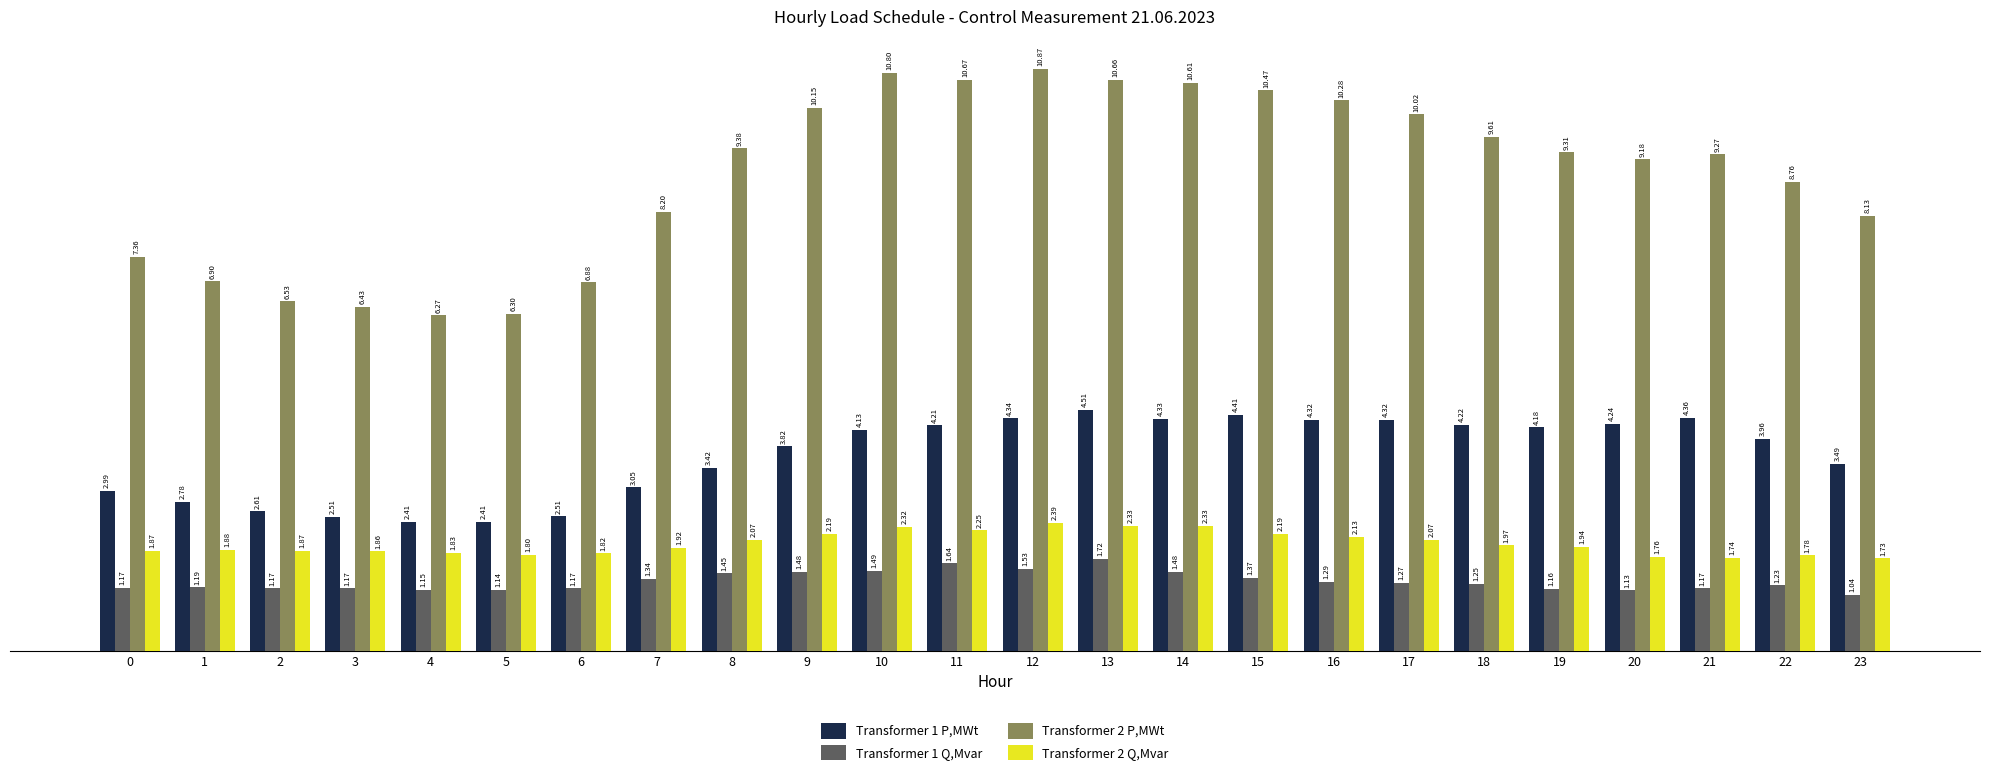

Which category has the lowest value across all series?

23